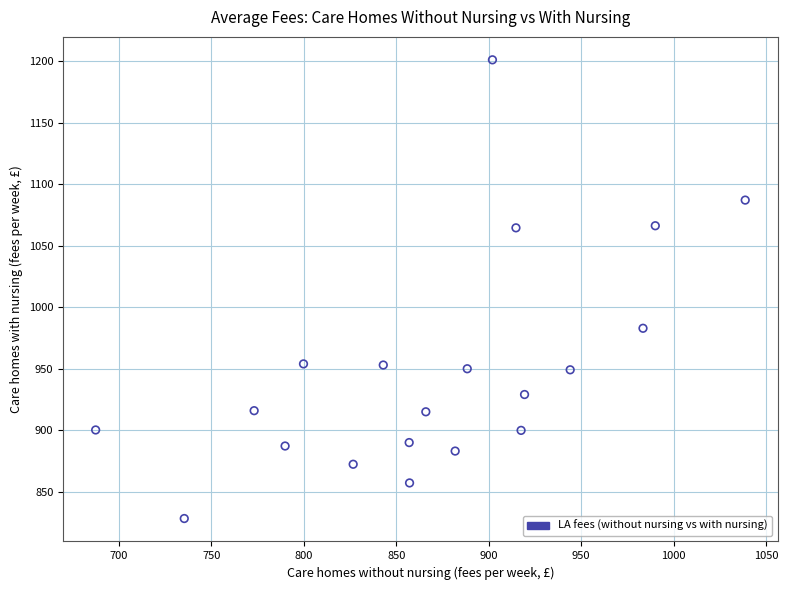

What Y value in the scatter plot is closest to 1014?

982.9